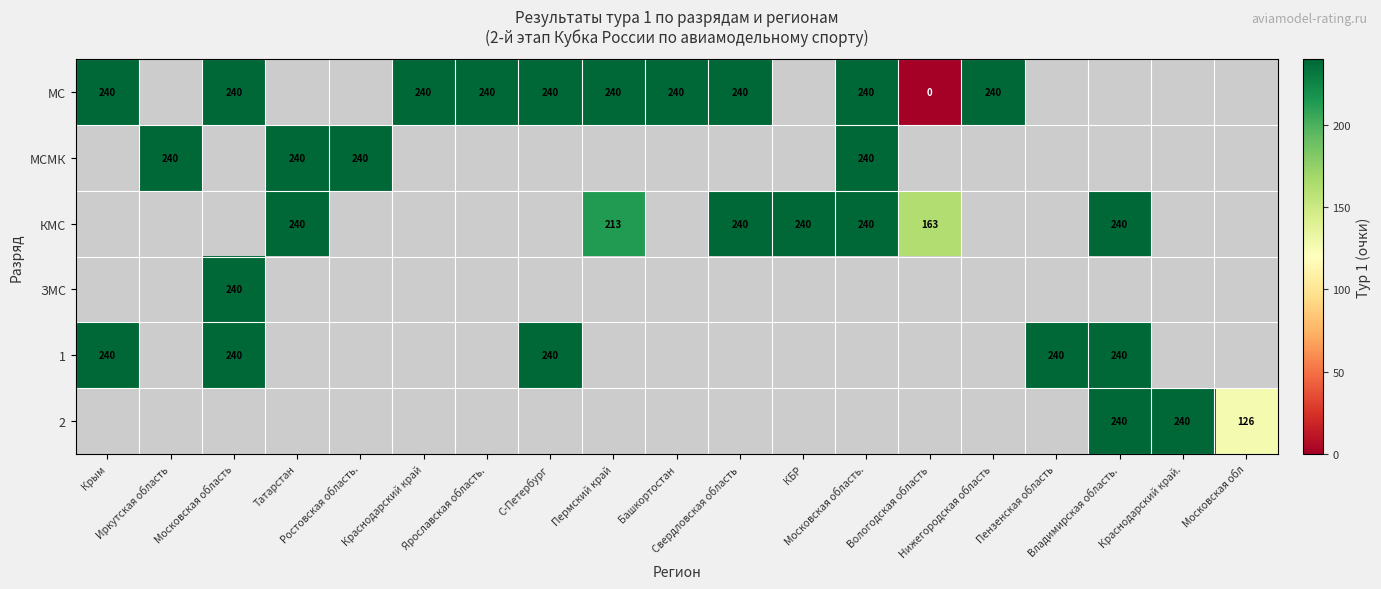

Rank the series at Крым from lowest to highest value.

МС, МСМК, КМС, ЗМС, 1, 2